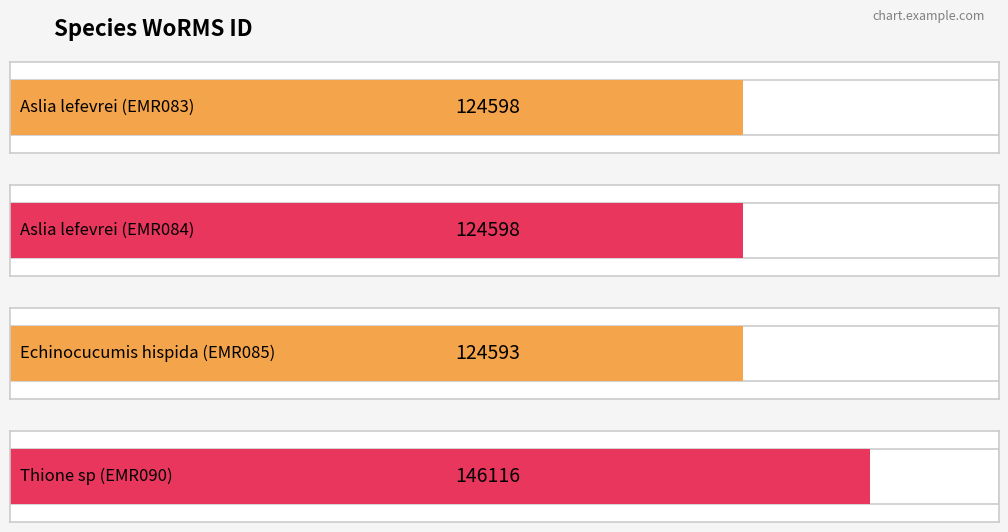

Between Aslia lefevrei (EMR083) and Thione sp (EMR090), which is larger?

Thione sp (EMR090)